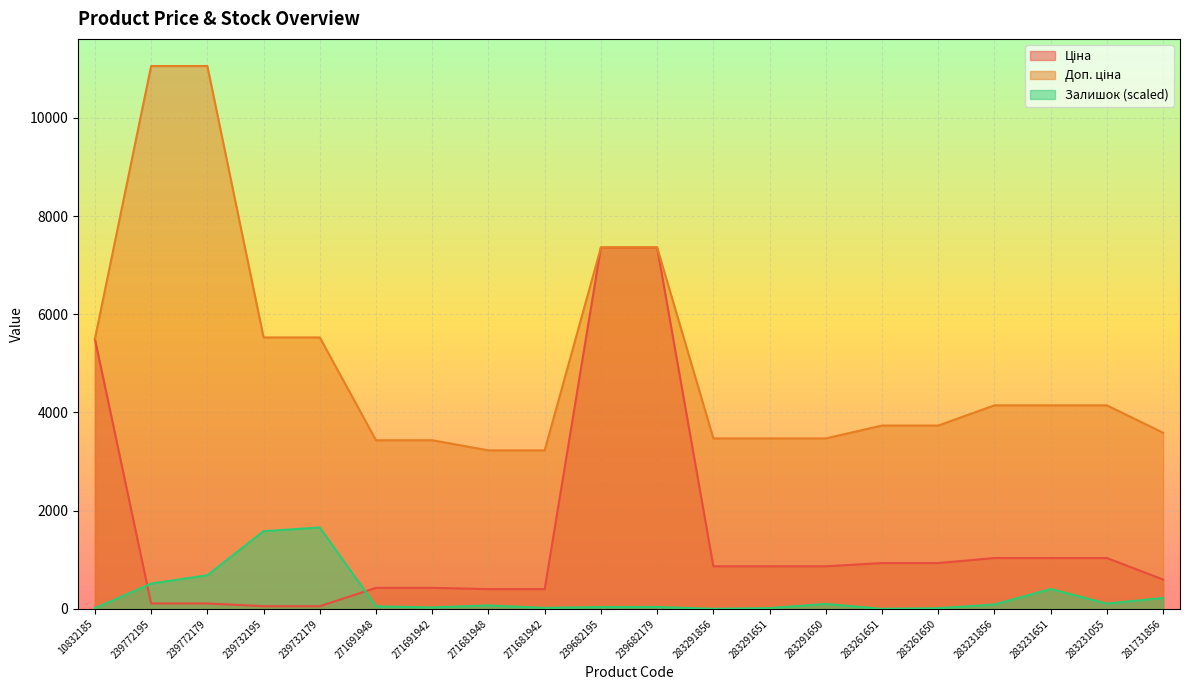

What is the value of the Доп. ціна point at the 20th from the left?

3586.7